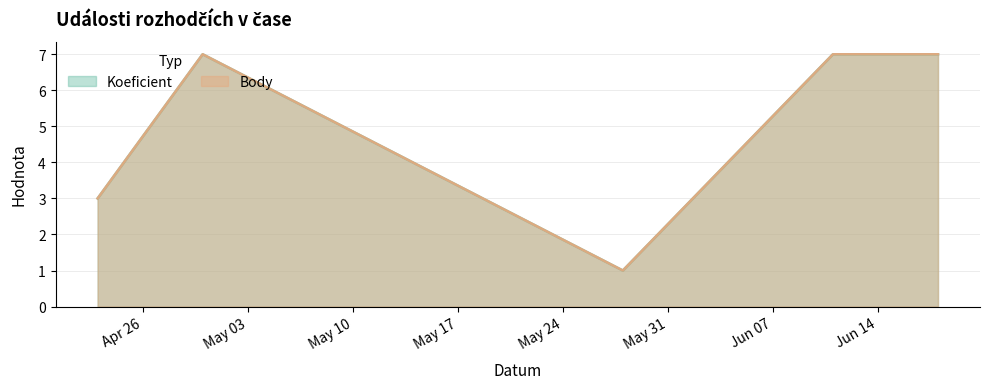

List the series in order of their peak value, highest first.

Koeficient, Body